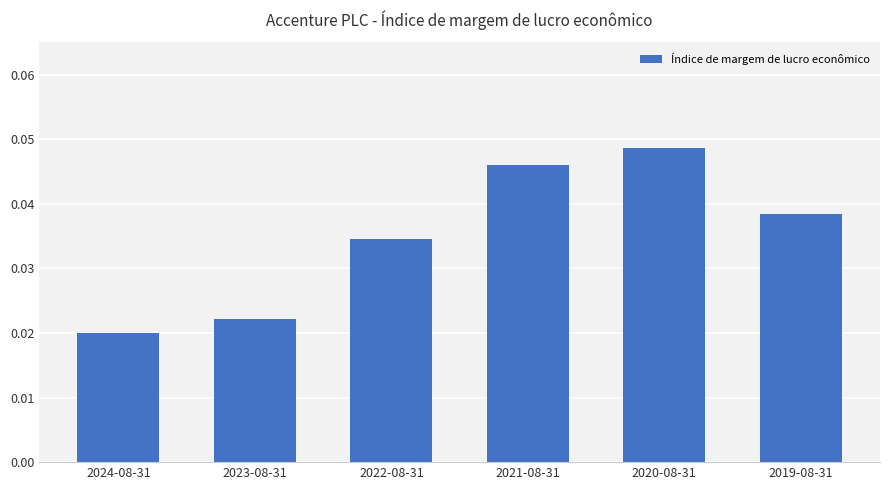

List the labels in order of value, largest first.

2020-08-31, 2021-08-31, 2019-08-31, 2022-08-31, 2023-08-31, 2024-08-31